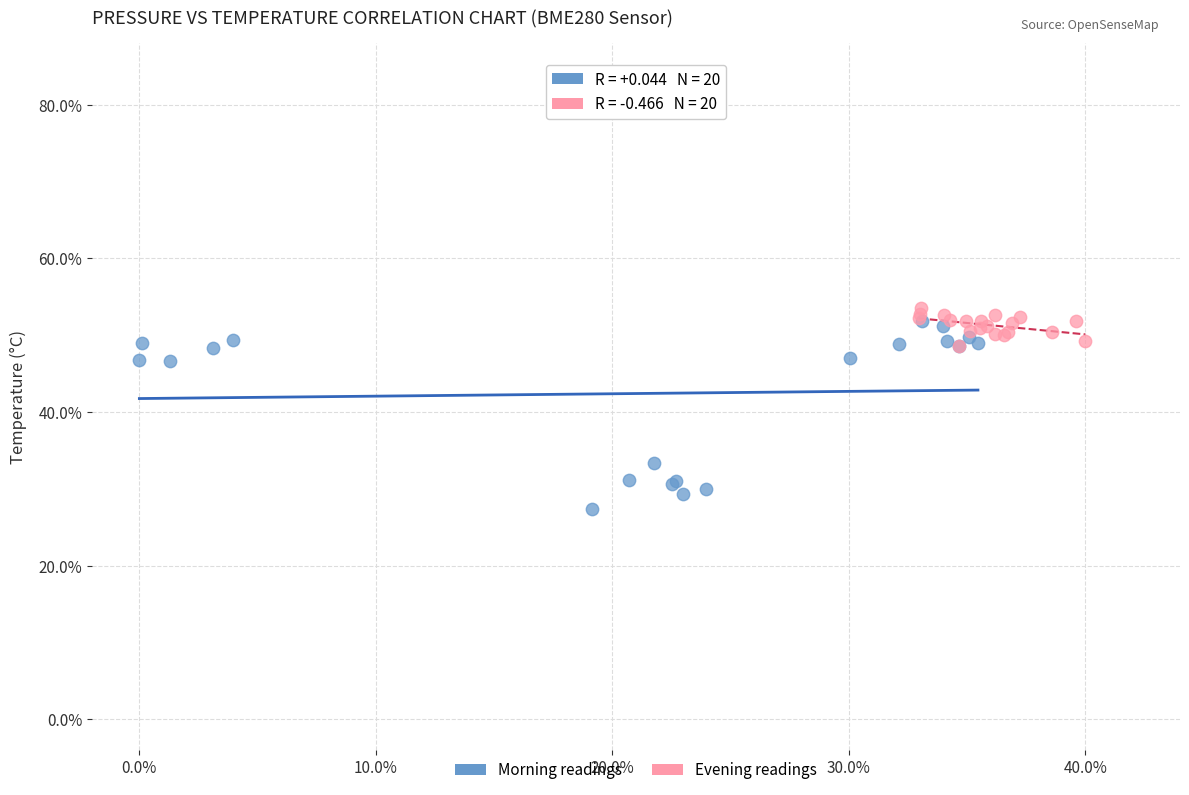

Which series contains the lowest Y value?

Morning readings